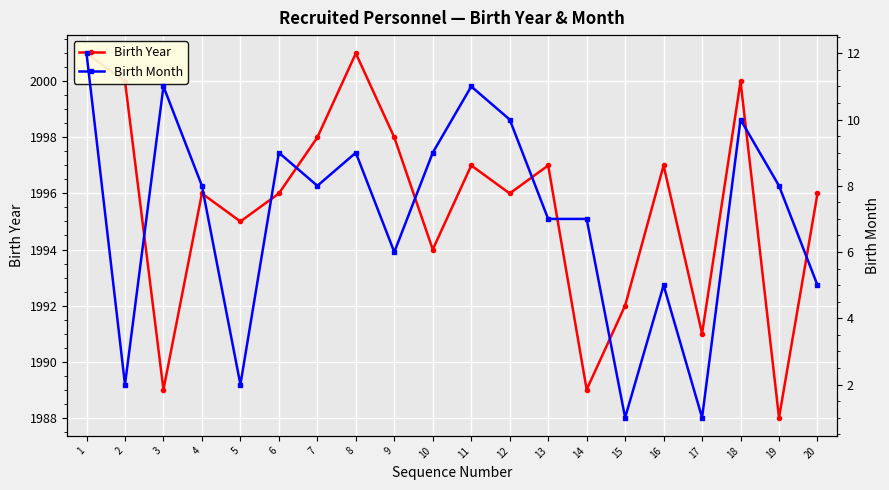

Rank the categories by Birth Month value from lowest to highest.

15, 17, 2, 5, 16, 20, 9, 13, 14, 4, 7, 19, 6, 8, 10, 12, 18, 3, 11, 1